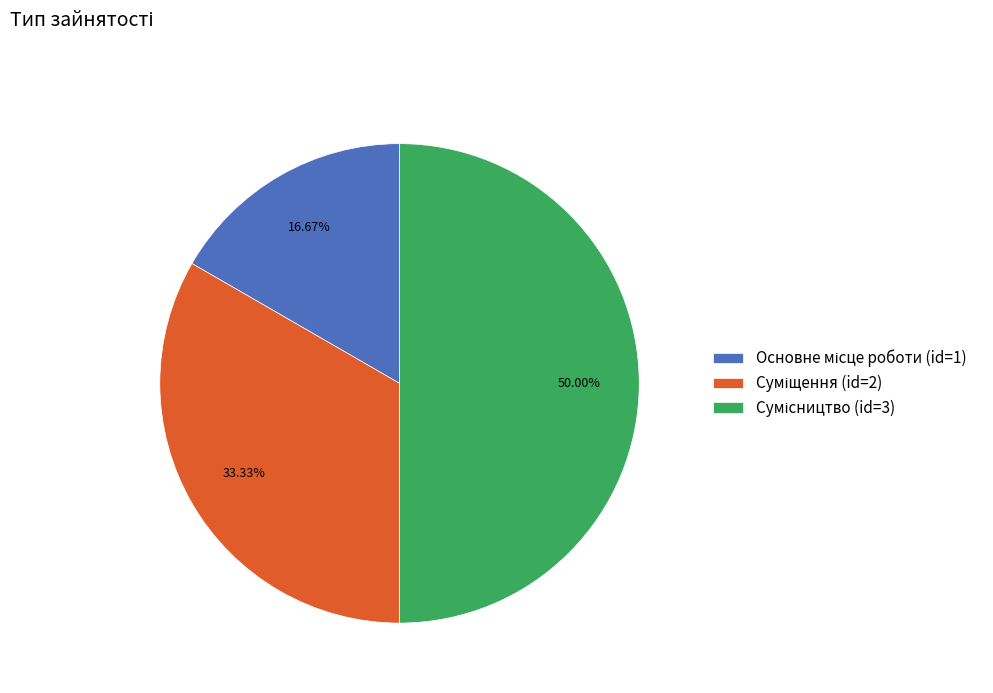

To the nearest percent, what portion does Сумісництво represent?

50%